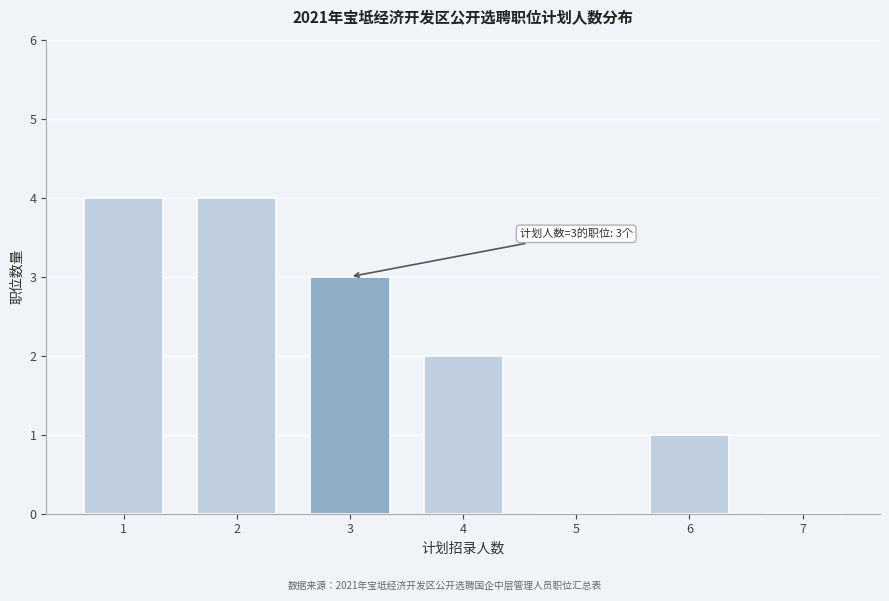

Reading left to right, what are all the values shown in this chart?

1=4	2=4	3=3	4=2	5=0	6=1	7=0